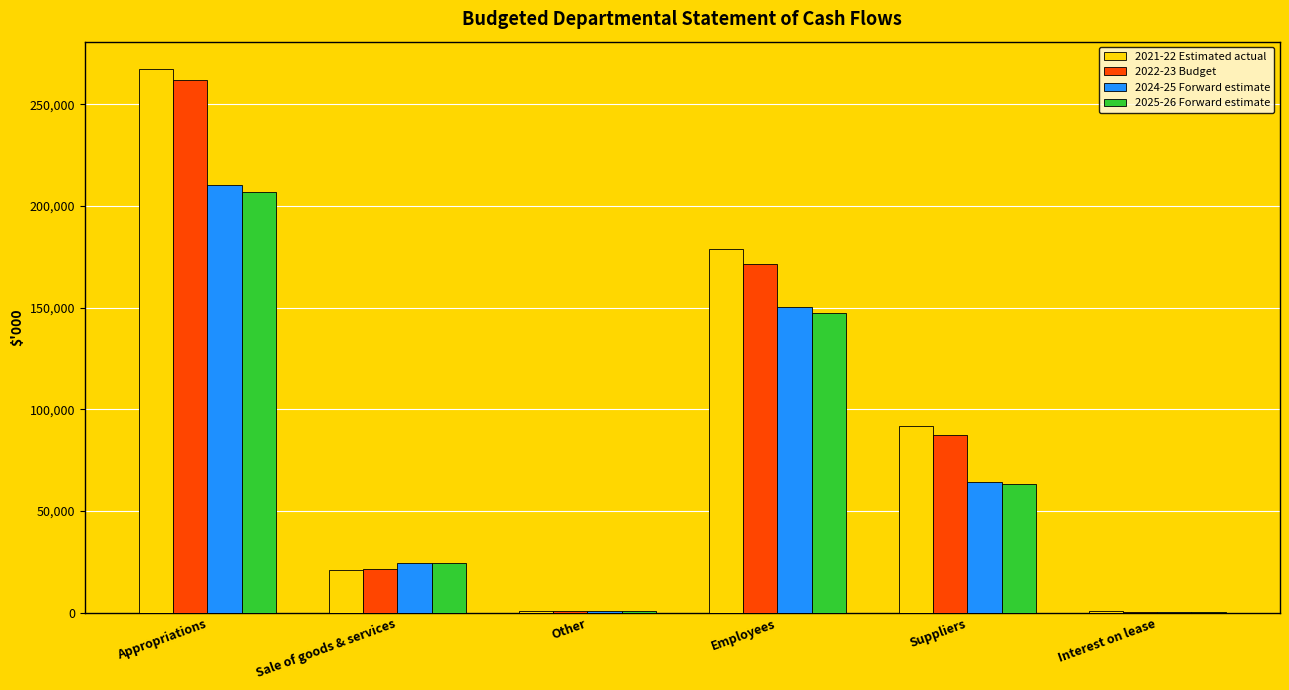

Between Appropriations and Sale of goods & services, which series saw the biggest shift?

2021-22 Estimated actual